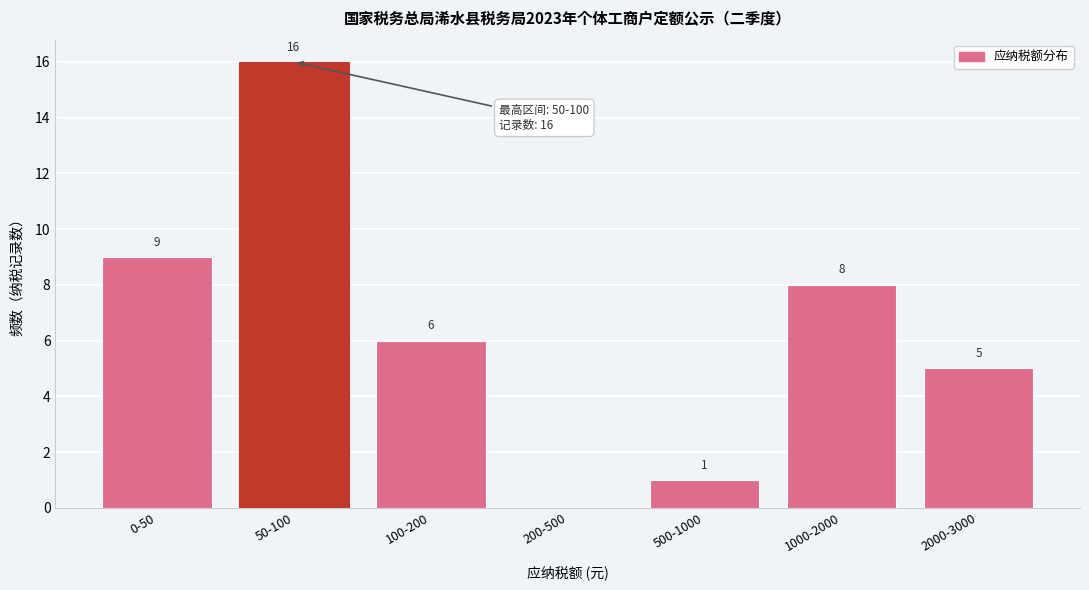

Reading left to right, extract all data points from this chart.

0-50=9	50-100=16	100-200=6	200-500=0	500-1000=1	1000-2000=8	2000-3000=5